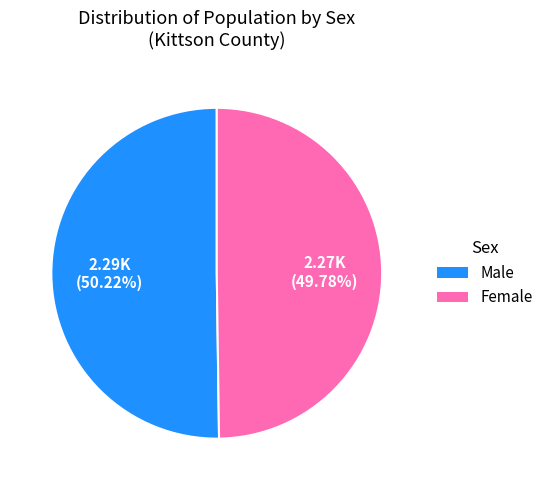

What is the total percentage of Male and Female?

100.0%